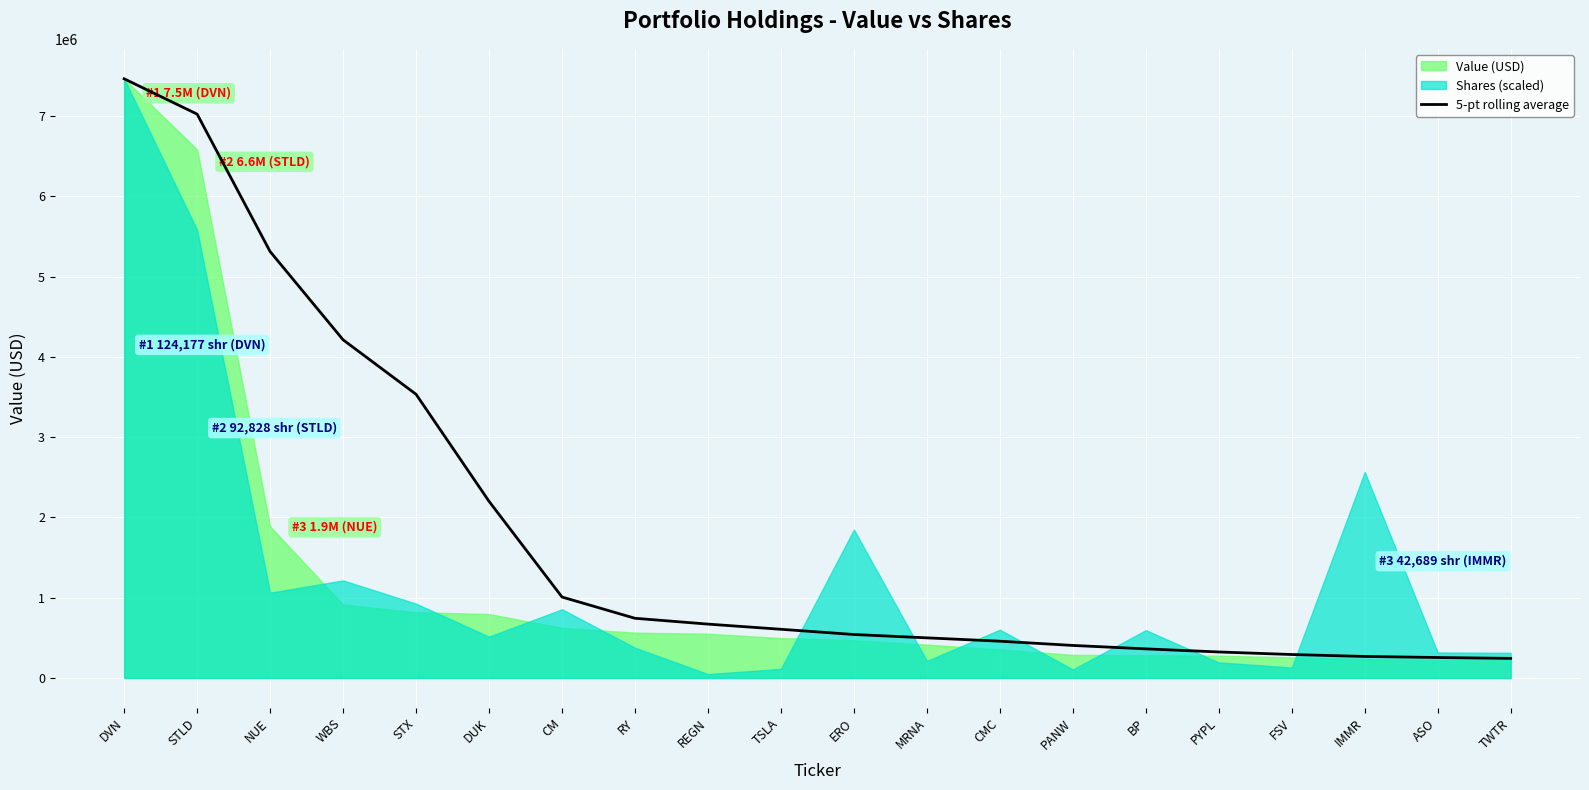

Rank the categories by value from highest to lowest.

DVN, STLD, NUE, WBS, STX, DUK, CM, RY, REGN, TSLA, ERO, MRNA, CMC, PANW, BP, PYPL, FSV, IMMR, ASO, TWTR